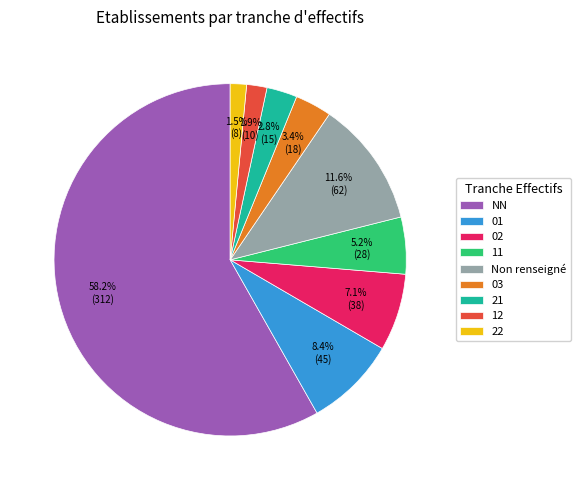

Is it true that 02 is 7% of the pie?

True